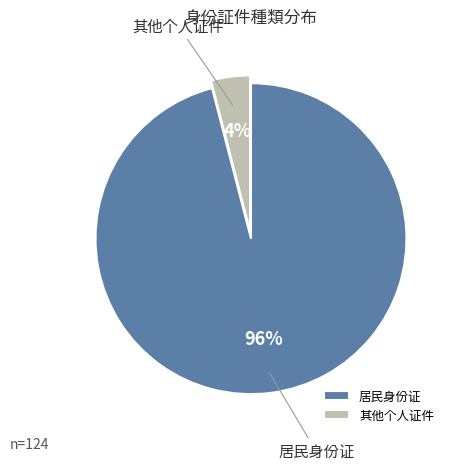

The 居民身份证 slice represents 96% of the pie. True or false?

True